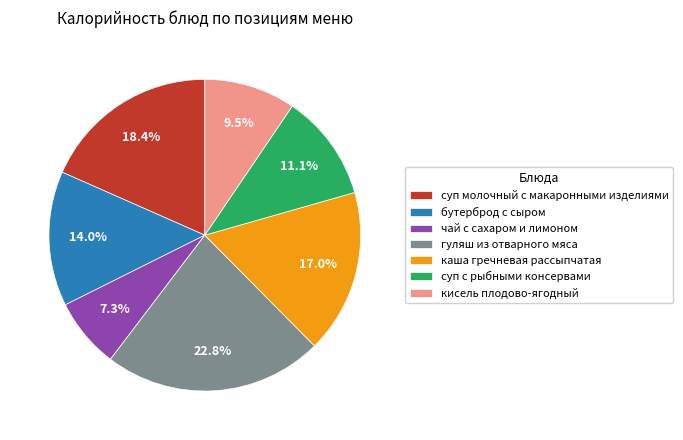

What is the largest slice in the pie chart?

гуляш из отварного мяса